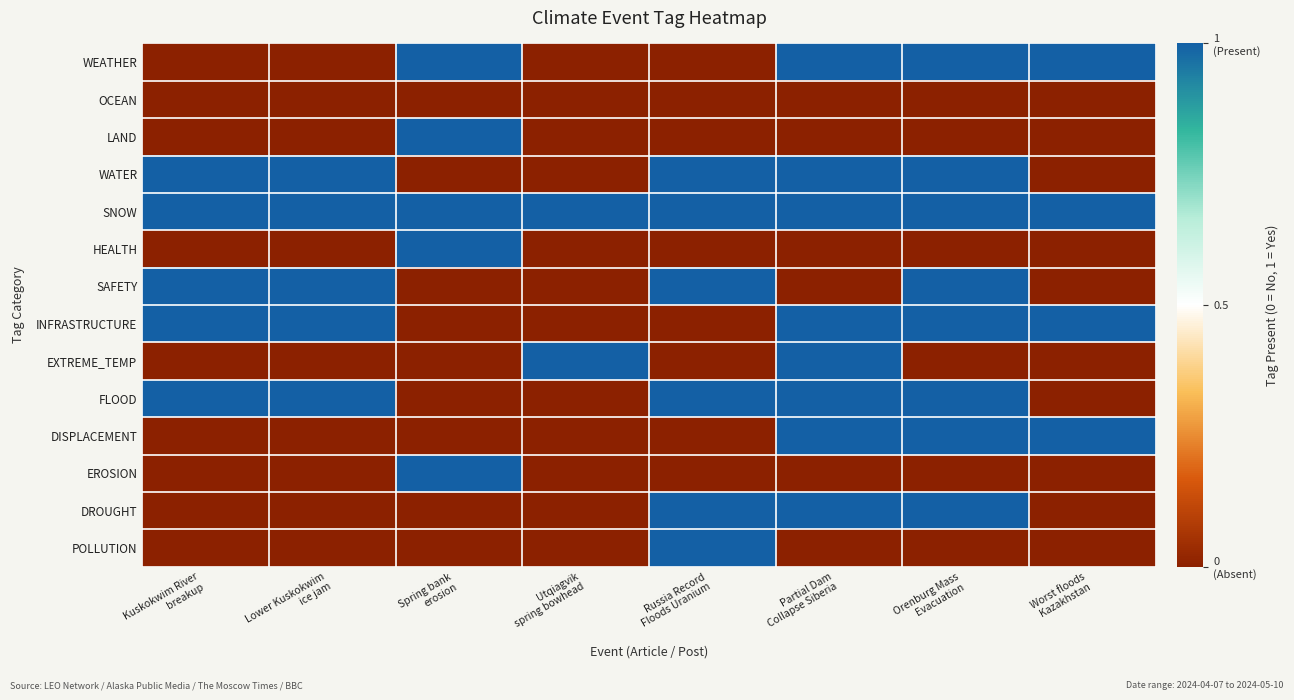

Which has a higher value, Kuskokwim River
breakup or Utqiagvik
spring bowhead?

Kuskokwim River
breakup